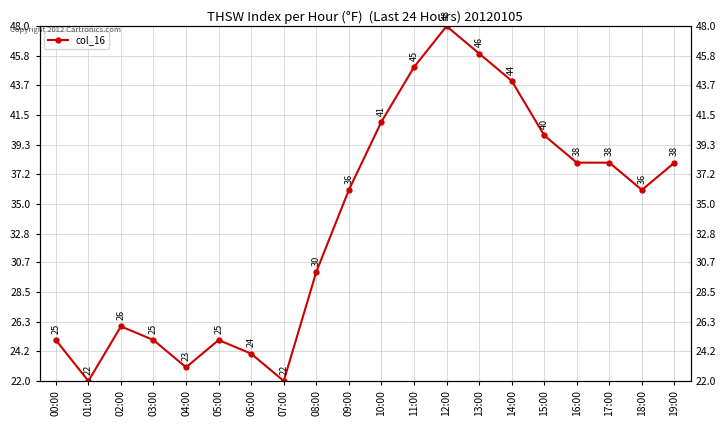

How many distinct data groups are displayed?

1